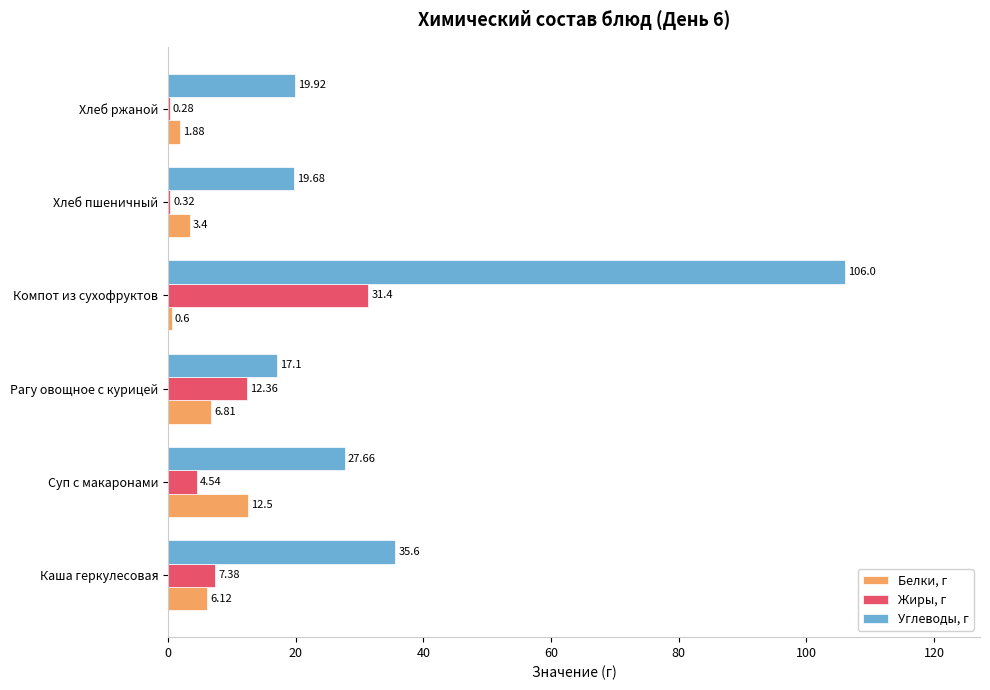

Which series has the largest total across all categories?

Углеводы, г